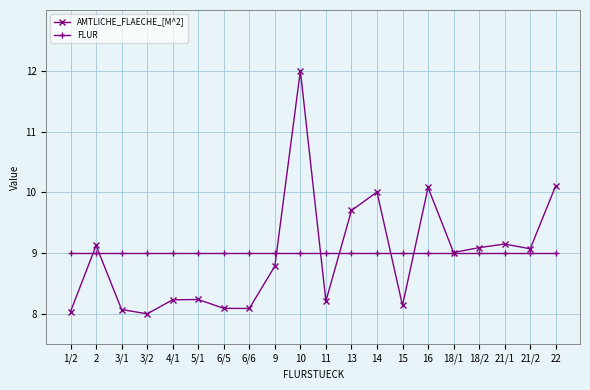

Which series has the largest range (max minus min)?

AMTLICHE_FLAECHE_[M^2]